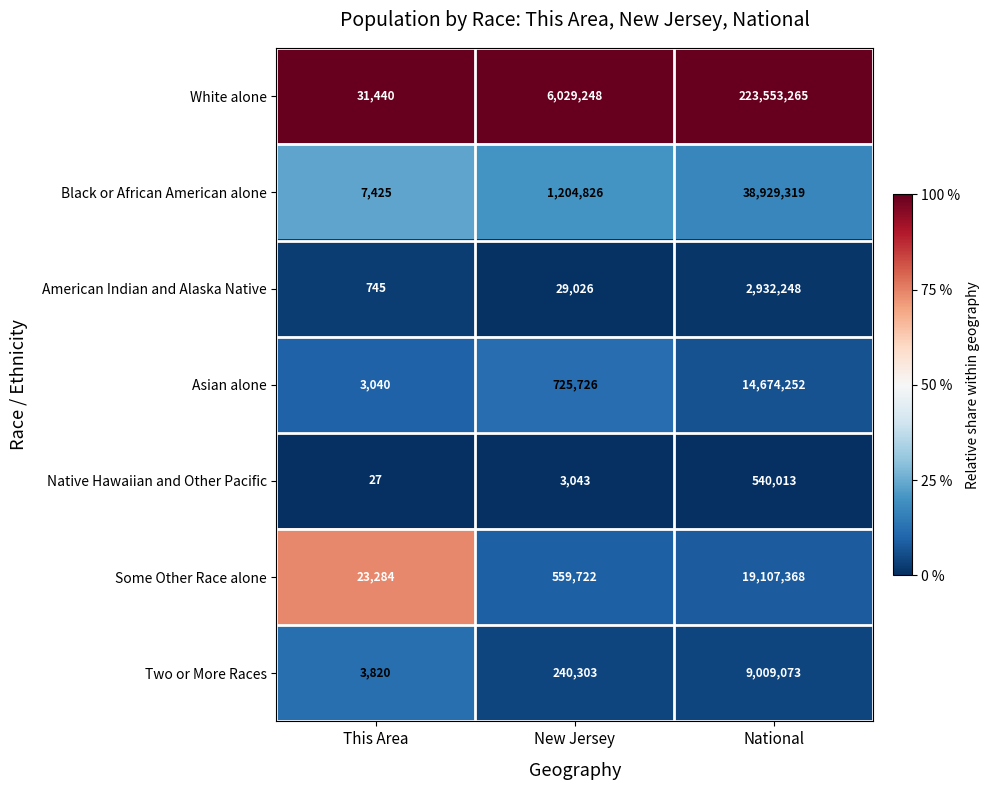

The value of White alone at New Jersey is 3082666. True or false?

False